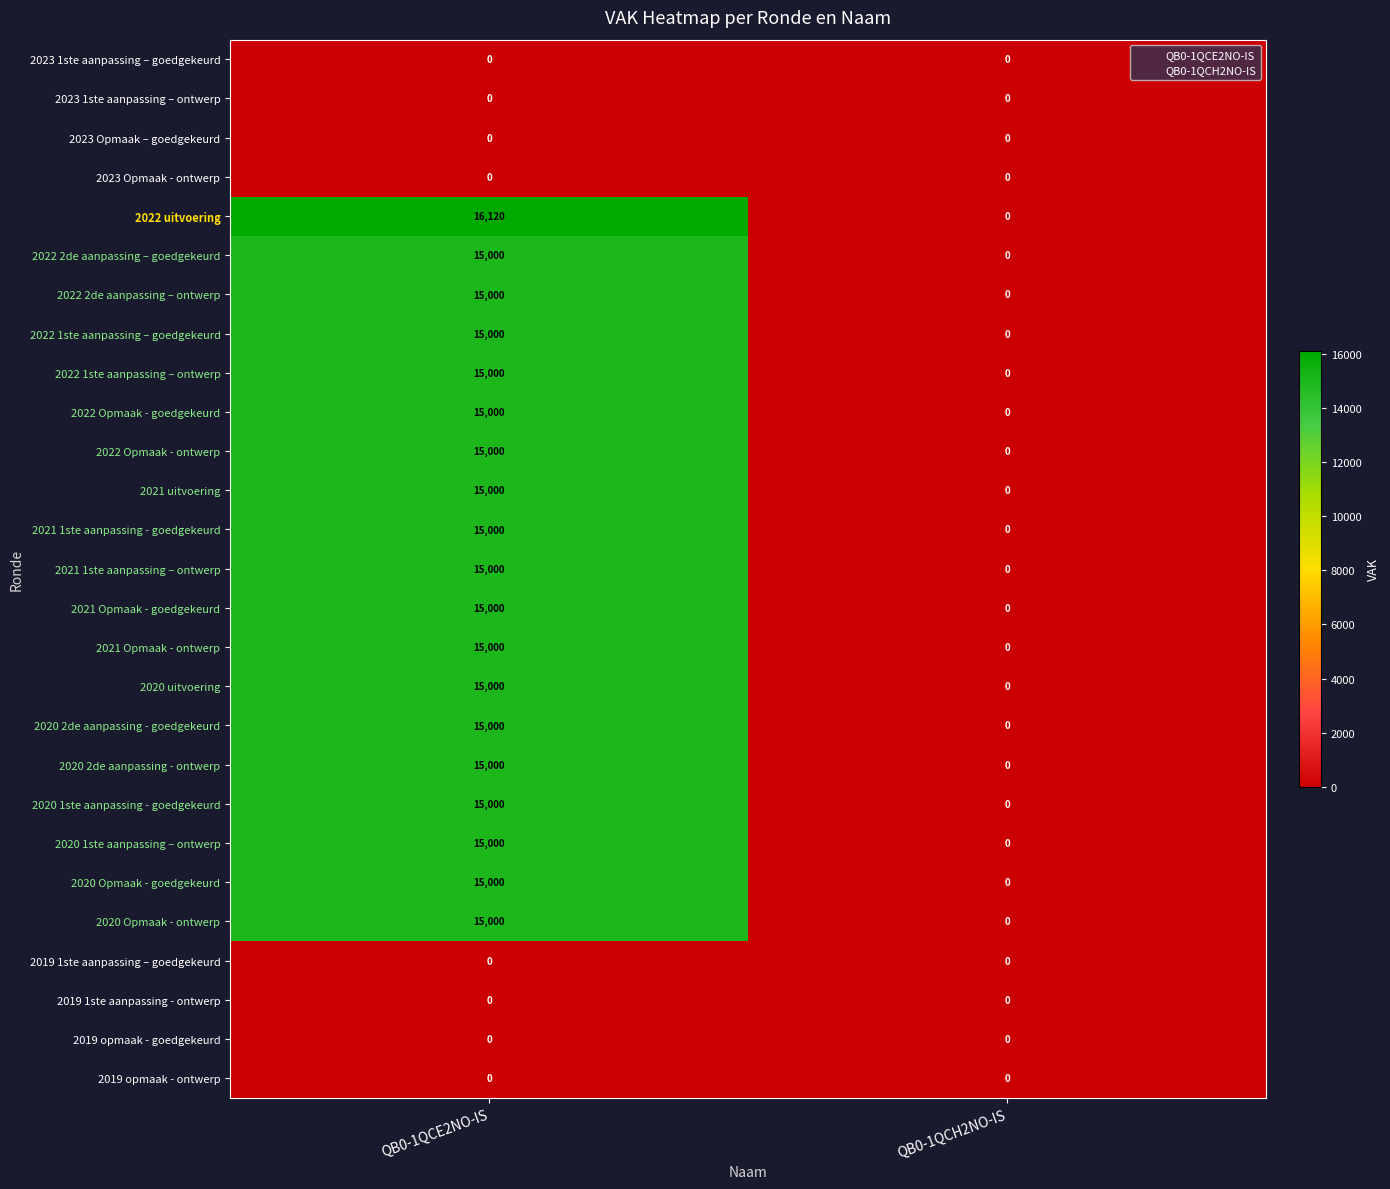

List the labels in order of 2021 uitvoering value, smallest first.

QB0-1QCH2NO-IS, QB0-1QCE2NO-IS